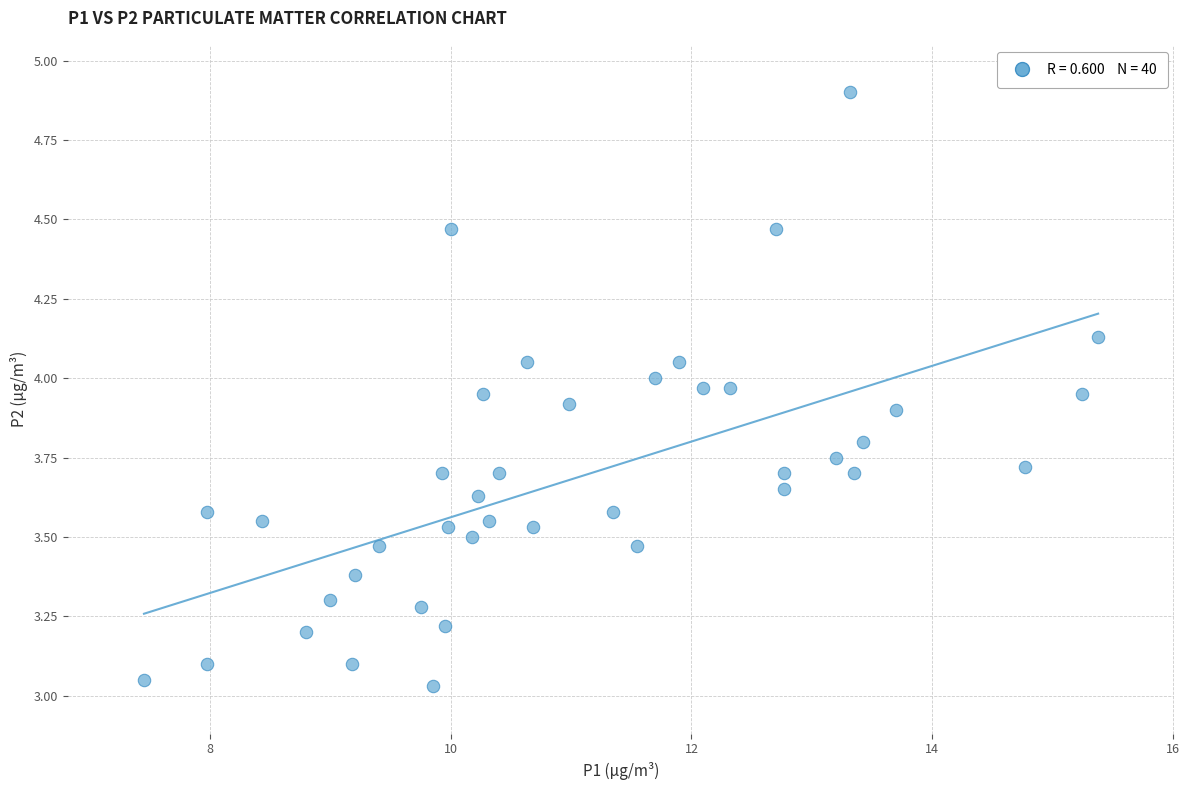

What is the range of Y values (max minus min)?

1.9